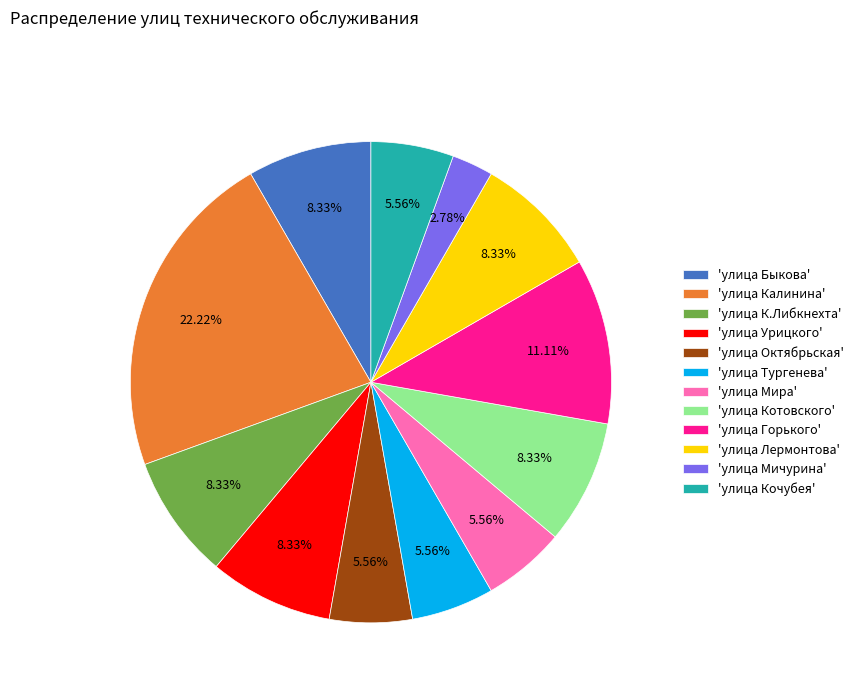

Do 'улица Лермонтова' and 'улица Урицкого' together represent more than half of the pie?

No